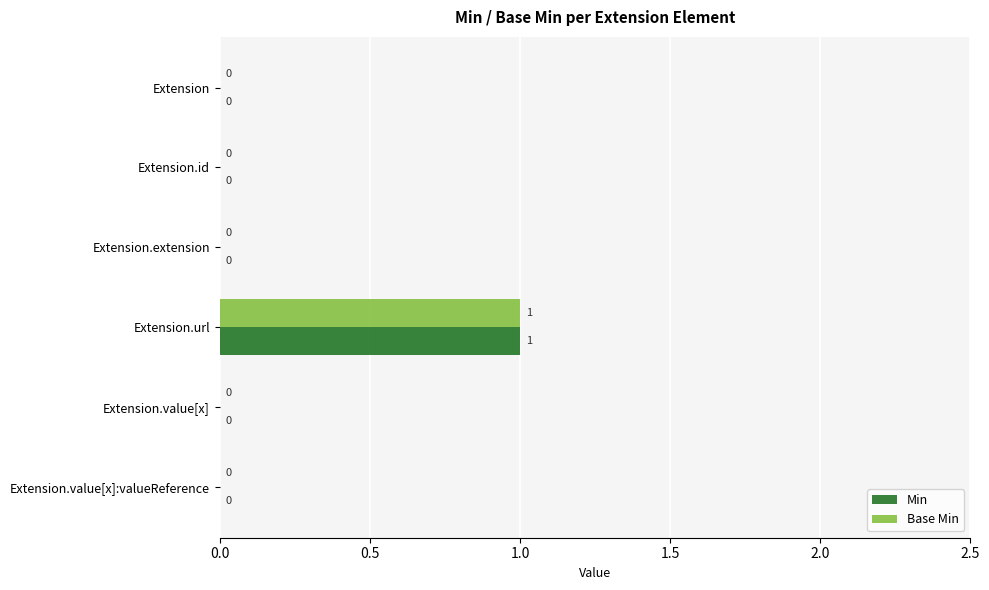

True or false: Min has a value of 0 at Extension.value[x].

True